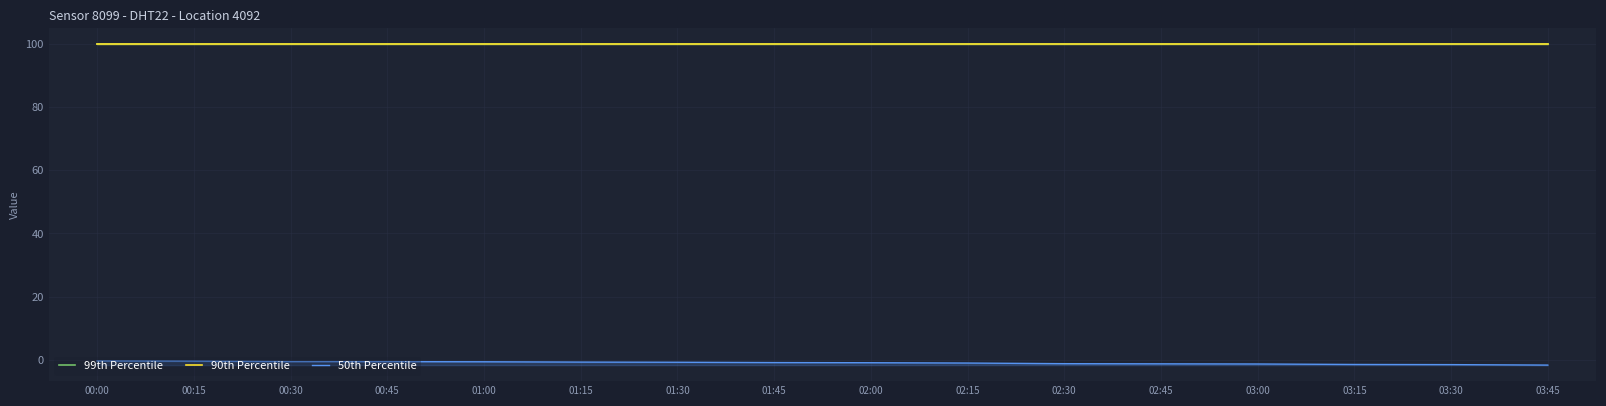

Between 00:15 and 01:30, which series saw the biggest shift?

50th Percentile